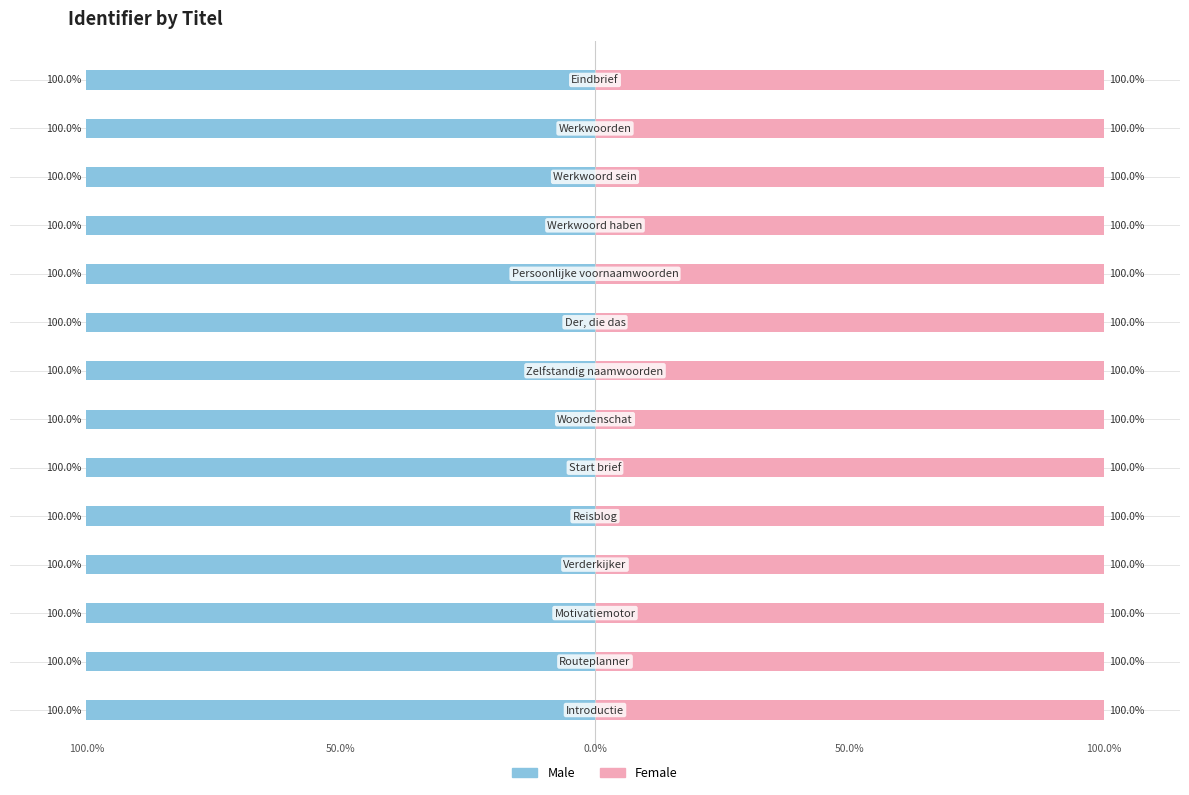

What is the lowest value of the Male series?

-100.0